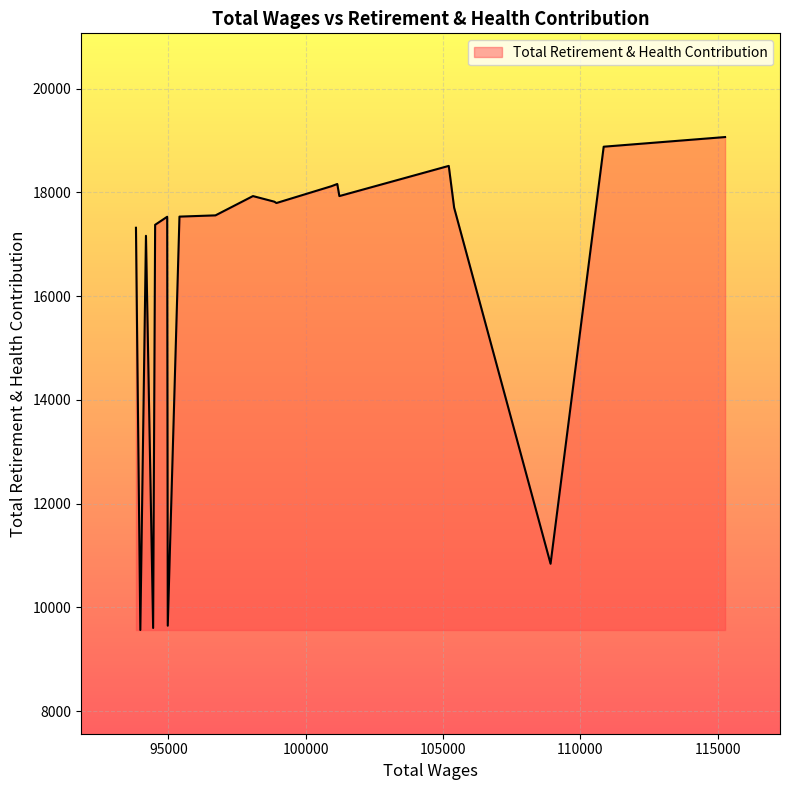

How many values are below 17705?

10